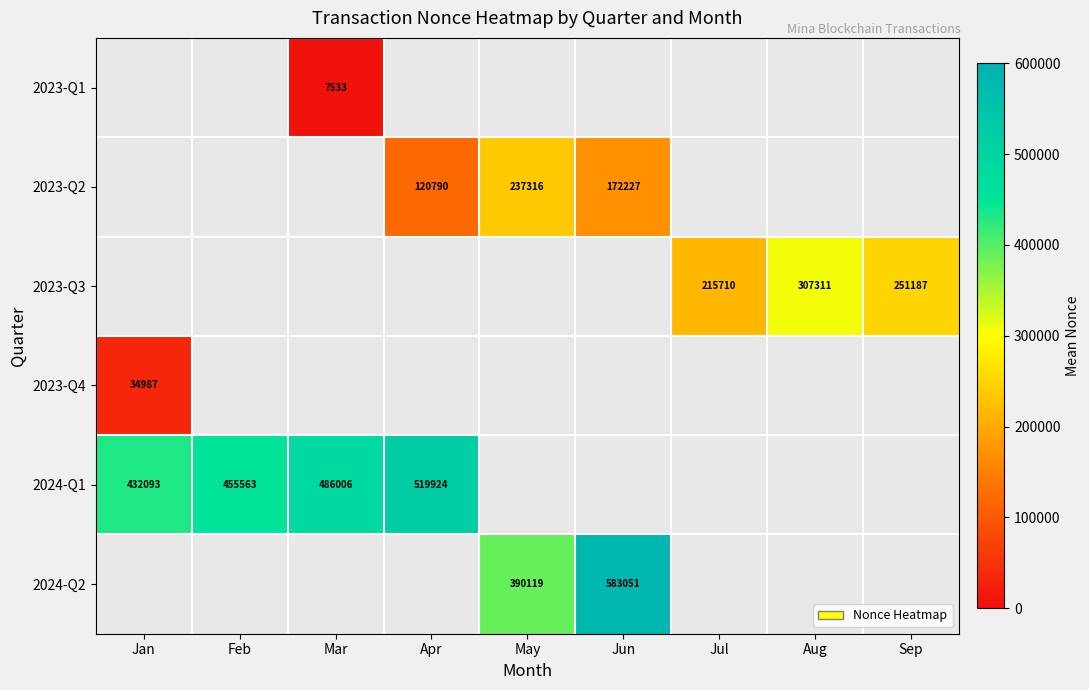

How many positive values does the 2024-Q2 series have?

2